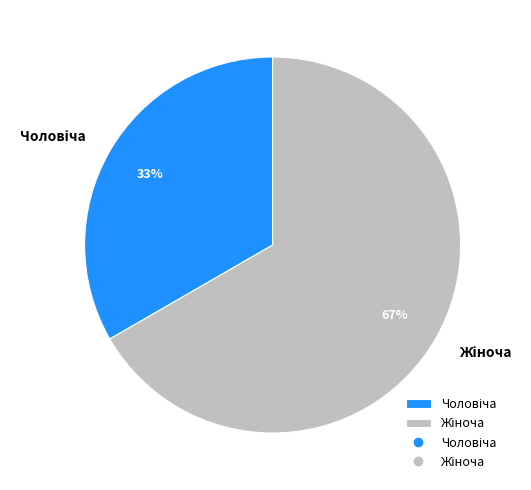

To the nearest percent, what is the average slice percentage?

50%